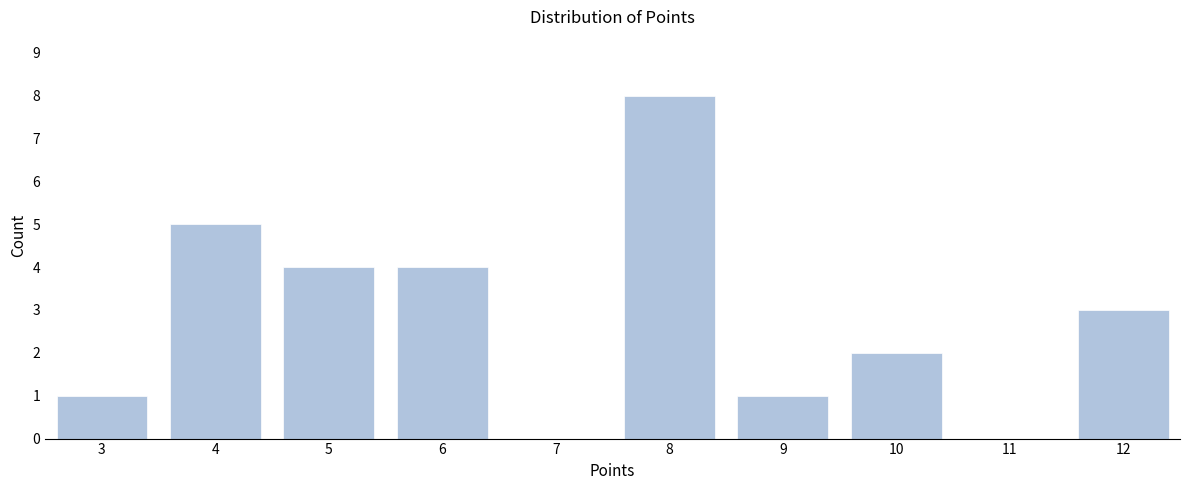

Reading left to right, extract all data points from this chart.

3=1	4=5	5=4	6=4	7=0	8=8	9=1	10=2	11=0	12=3